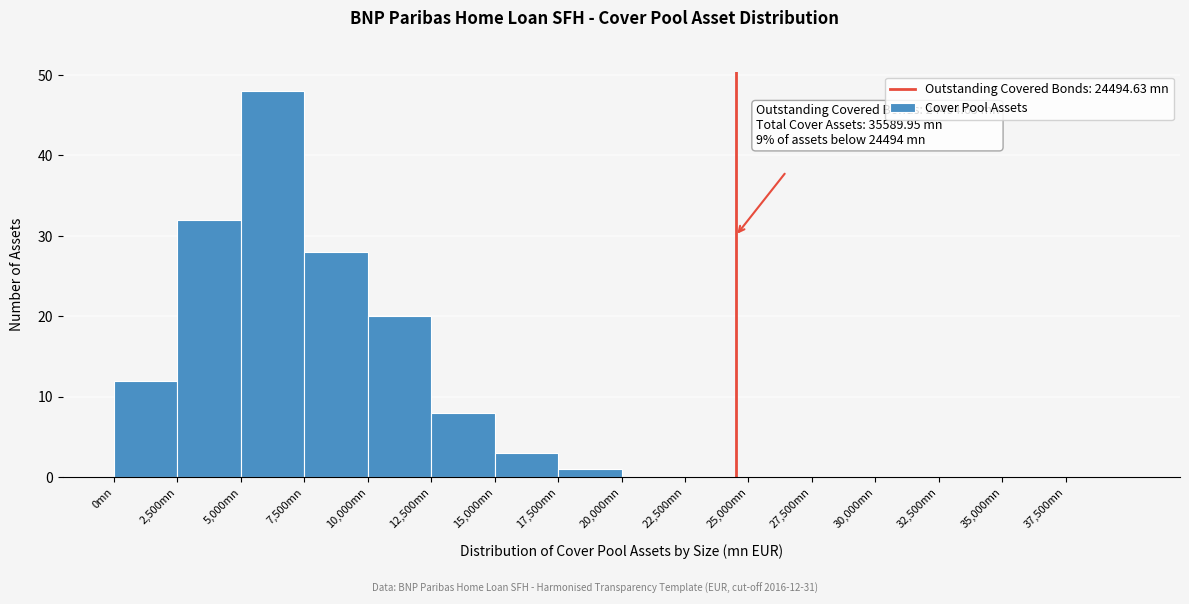

Which range on the x-axis has the tallest bar?

5000 to 7500